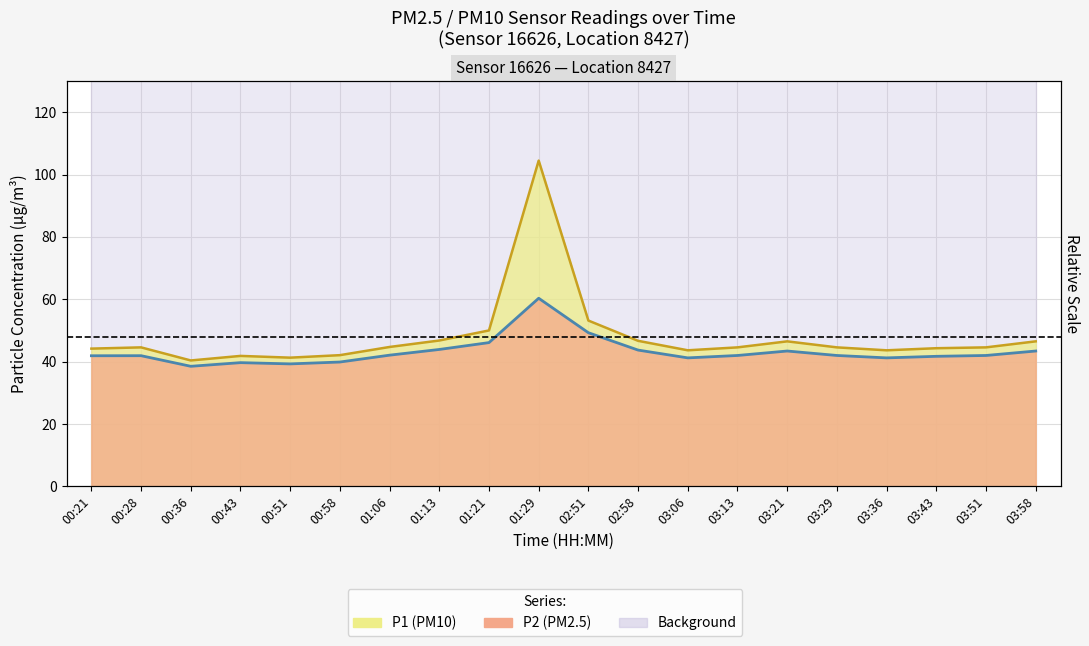

True or false: P1 and P2 intersect in this chart.

False